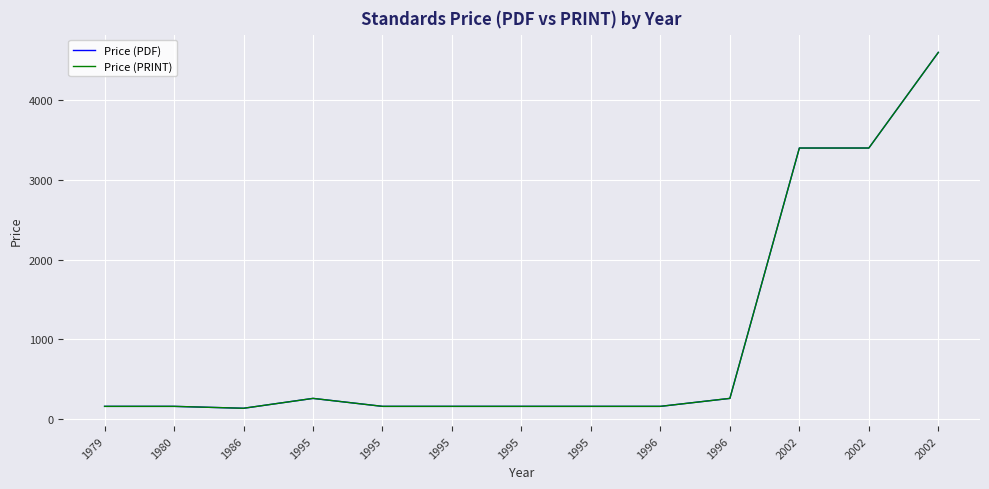

Is this an area chart (filled region under the line)?

No